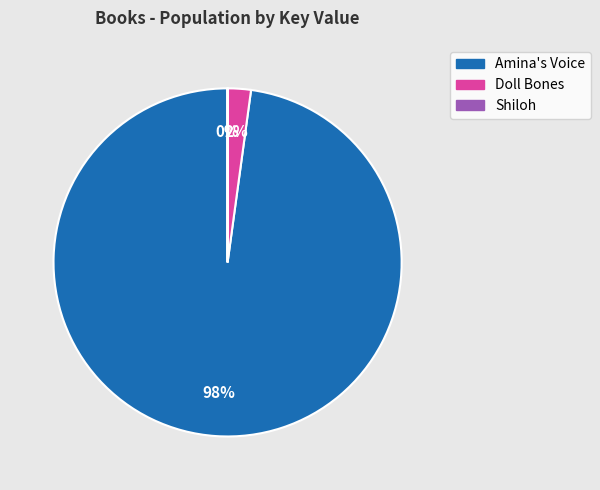

True or false: Amina's Voice accounts for 85% of the total.

False